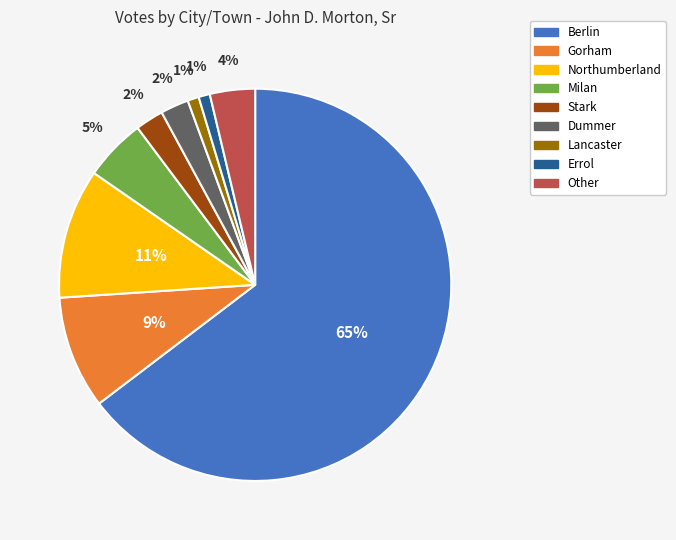

Which has a higher value, Northumberland or Other?

Northumberland